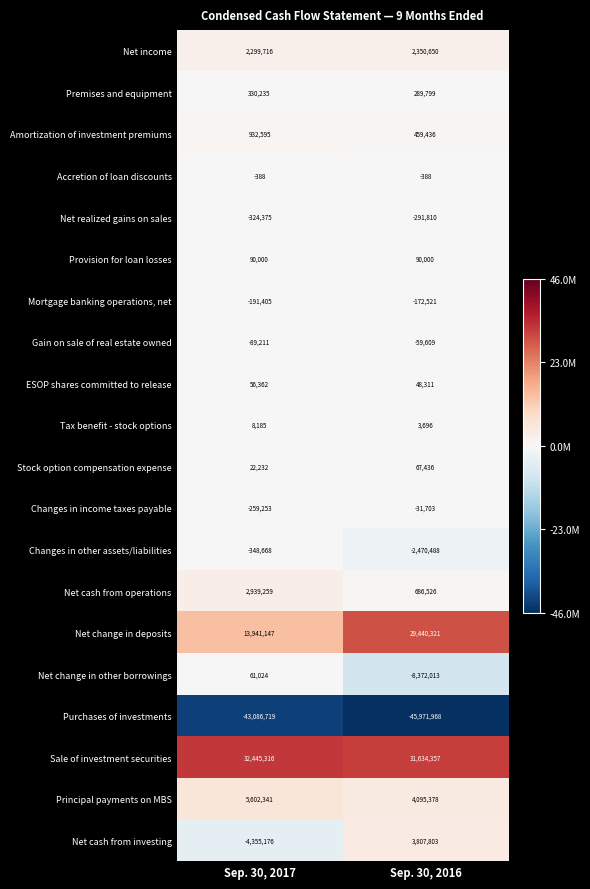

Which series has the largest range (max minus min)?

Net change in deposits